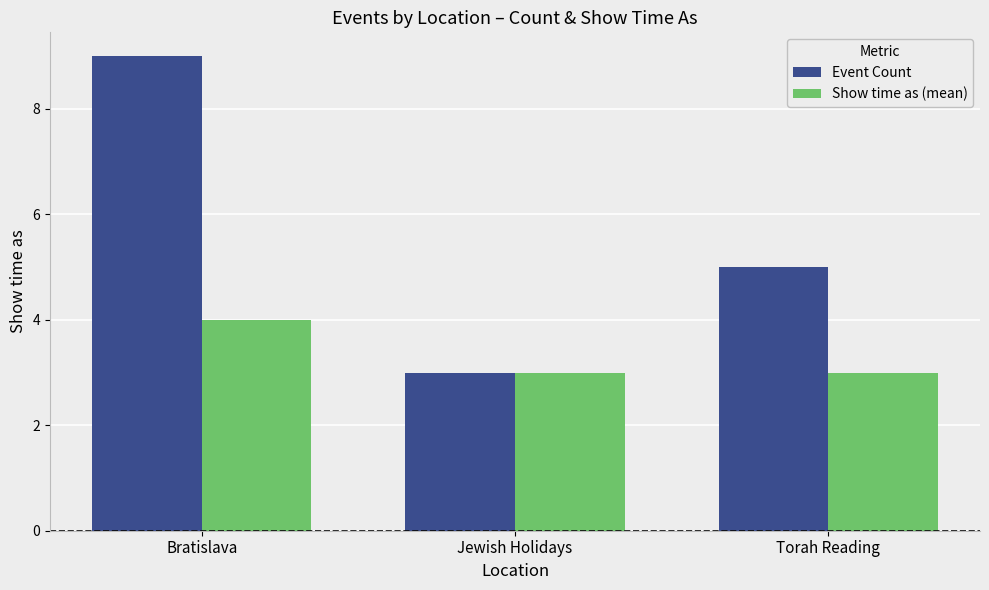

What is the approximate value of Event Count at Torah Reading?

5